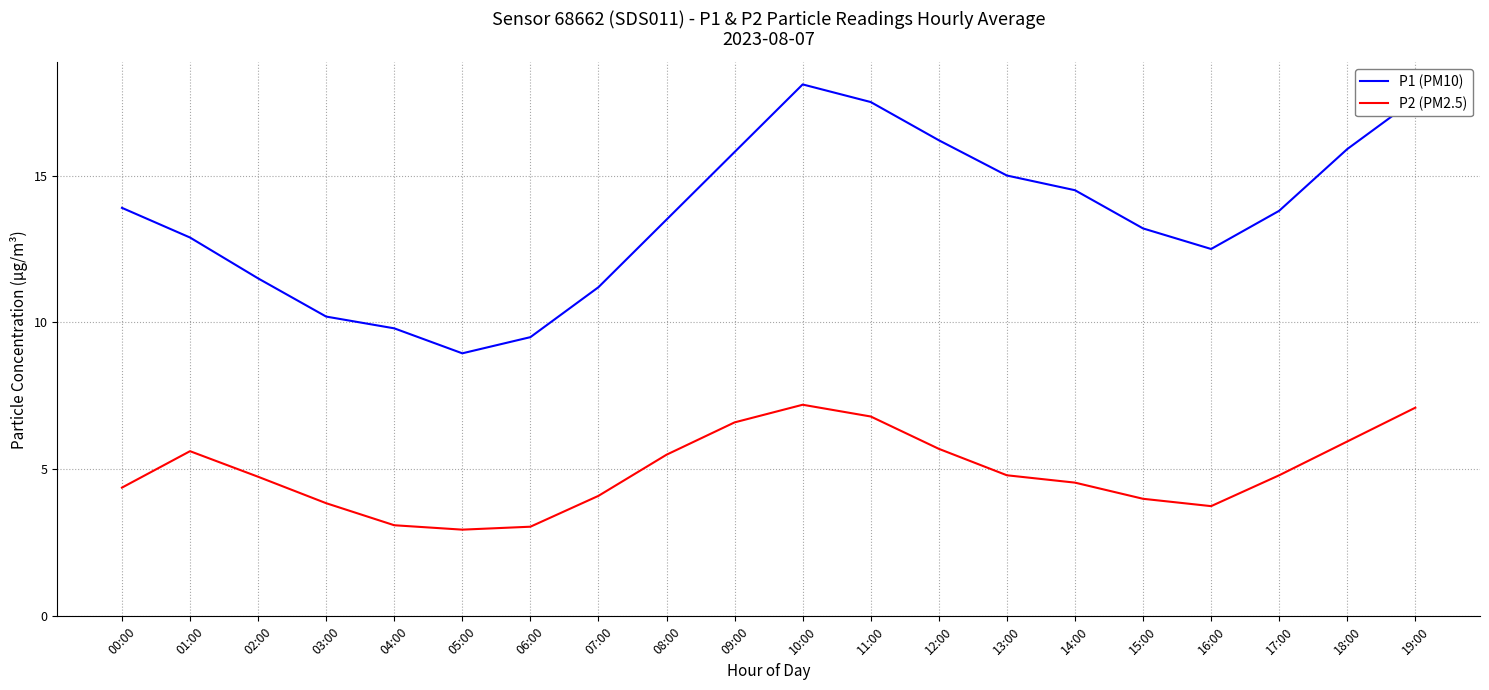

What position from the right is 01:00?

19